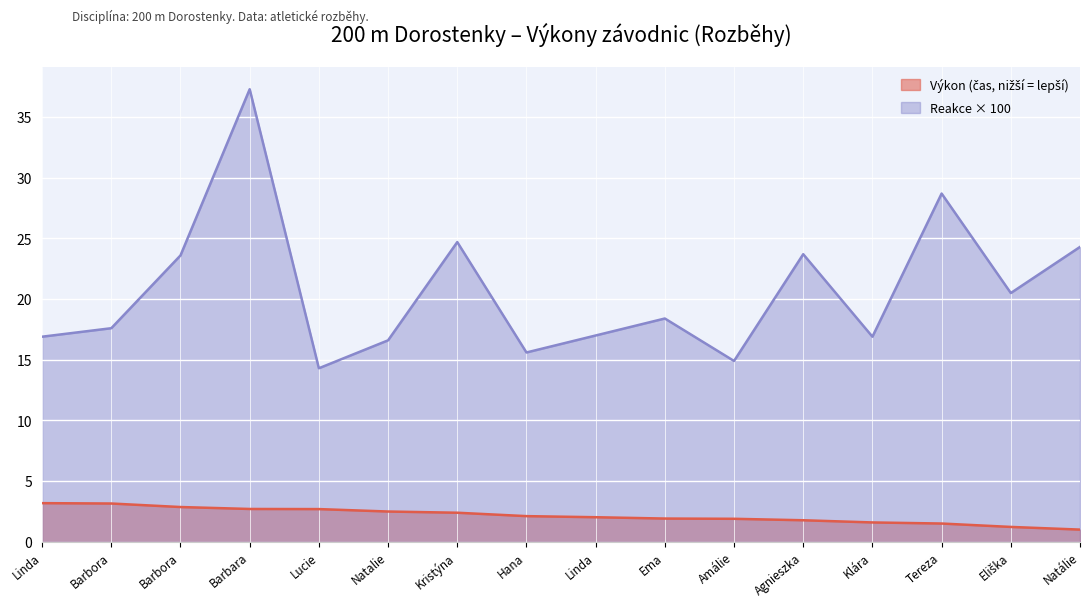

Rank the series by their maximum value, from lowest to highest.

Výkon (Čas), Reakce